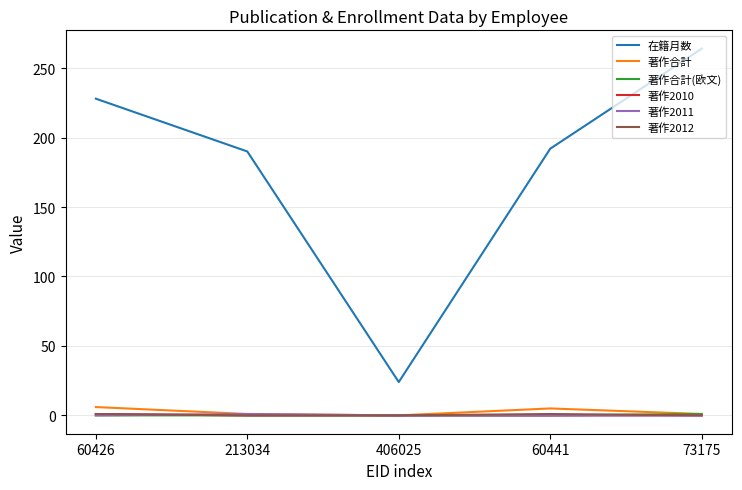

What is the total value across all series at 60426?

236